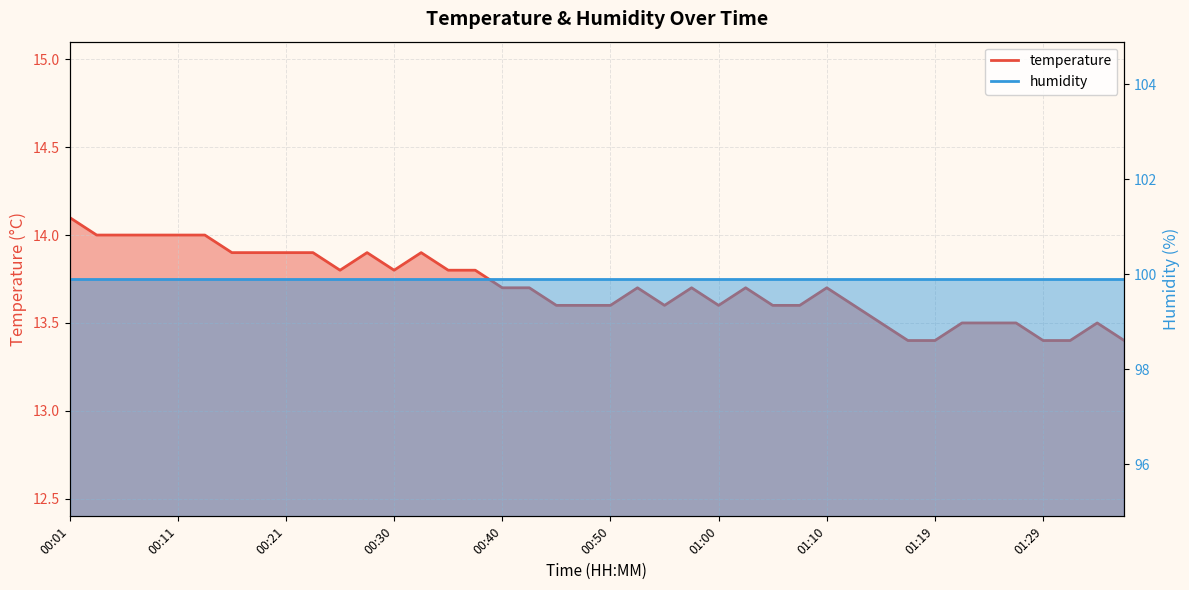

At which label is the value closest to 13?

01:17